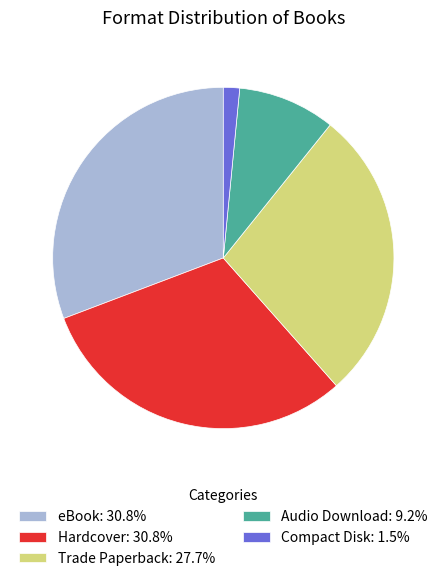

Approximately how many times larger is the value at Compact Disk compared to eBook?

0.1